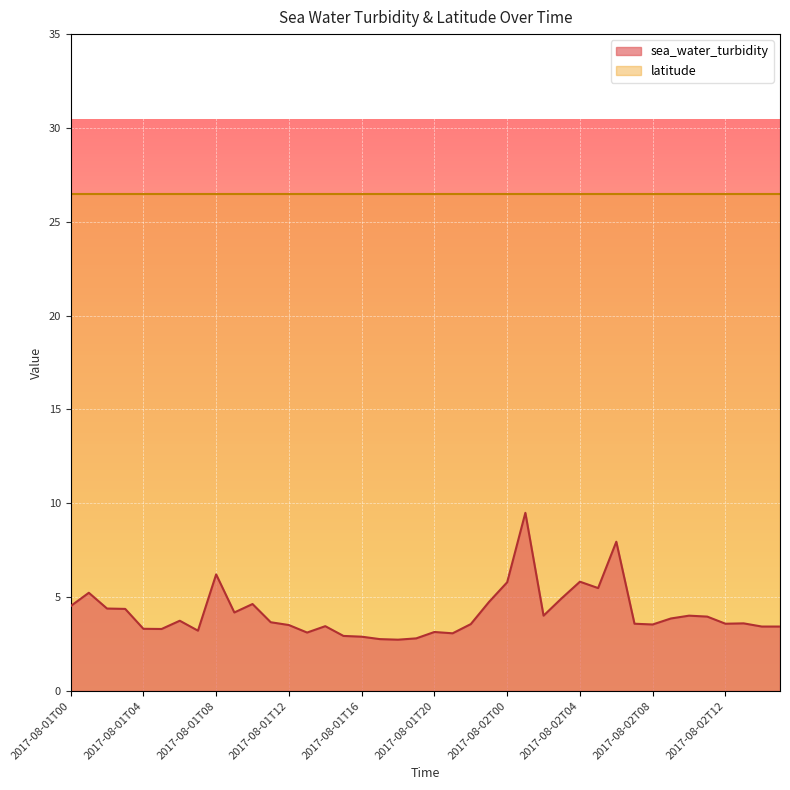

Rank the categories by value from lowest to highest.

2017-08-01T18, 2017-08-01T17, 2017-08-01T19, 2017-08-01T16, 2017-08-01T15, 2017-08-01T21, 2017-08-01T13, 2017-08-01T20, 2017-08-01T07, 2017-08-01T05, 2017-08-01T04, 2017-08-02T14, 2017-08-02T15, 2017-08-01T14, 2017-08-01T12, 2017-08-02T08, 2017-08-01T22, 2017-08-02T07, 2017-08-02T12, 2017-08-02T13, 2017-08-01T11, 2017-08-01T06, 2017-08-02T09, 2017-08-02T11, 2017-08-02T02, 2017-08-02T10, 2017-08-01T09, 2017-08-01T03, 2017-08-01T02, 2017-08-01T00, 2017-08-01T10, 2017-08-01T23, 2017-08-02T03, 2017-08-01T01, 2017-08-02T05, 2017-08-02T00, 2017-08-02T04, 2017-08-01T08, 2017-08-02T06, 2017-08-02T01